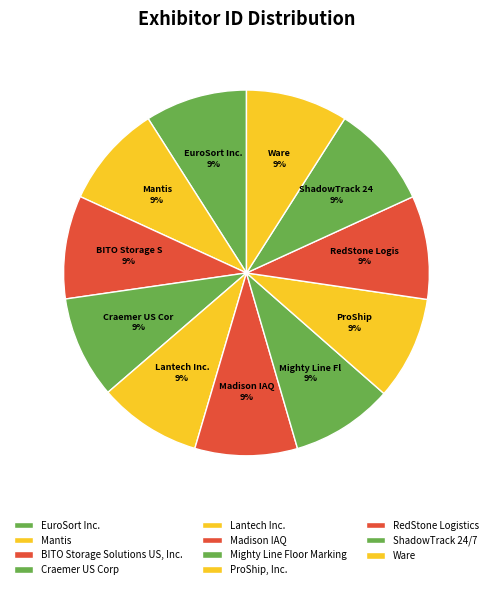

Count the number of slices in the pie.

11